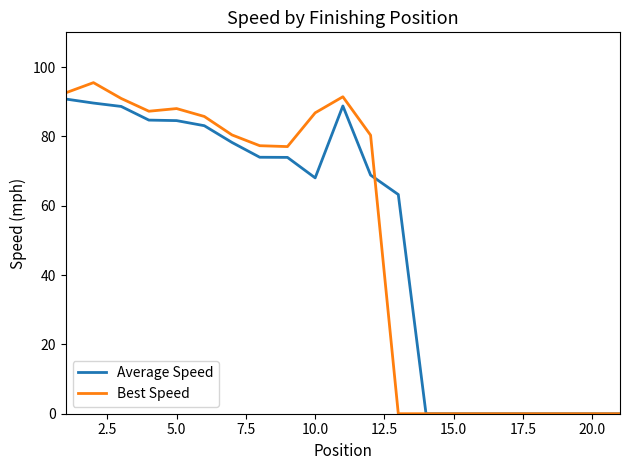

Does the chart have visible grid lines?

No